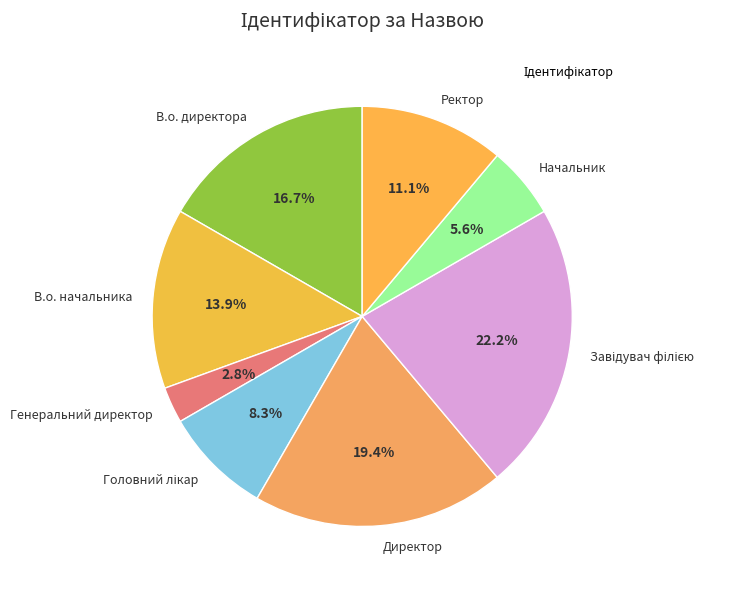

What is the ratio of the value at Директор to the value at В.о. начальника?

1.4